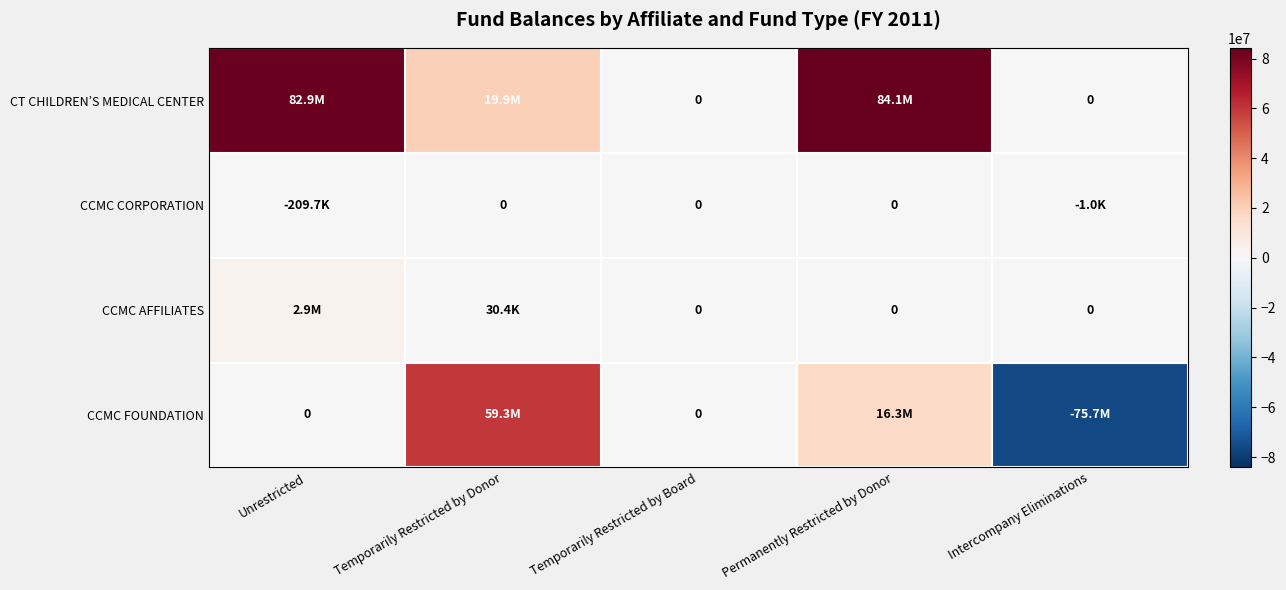

Between Unrestricted and Temporarily Restricted by Donor, which is larger?

Unrestricted